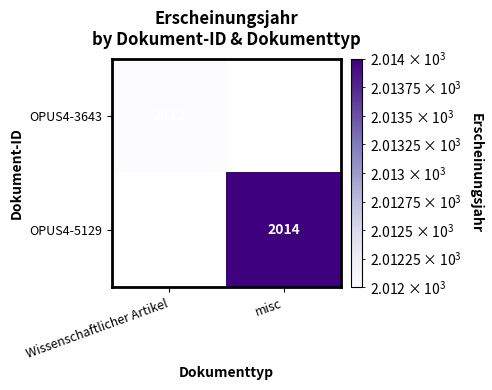

The OPUS4-3643 series shows 3541 at Wissenschaftlicher Artikel. True or false?

False